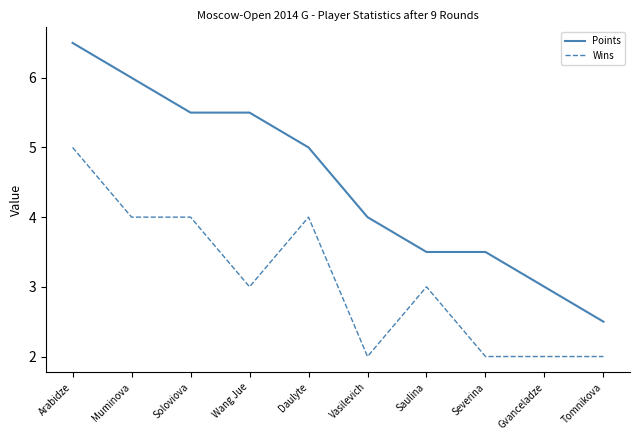

What is the spread (max minus min) of values at Gvanceladze?

1.0